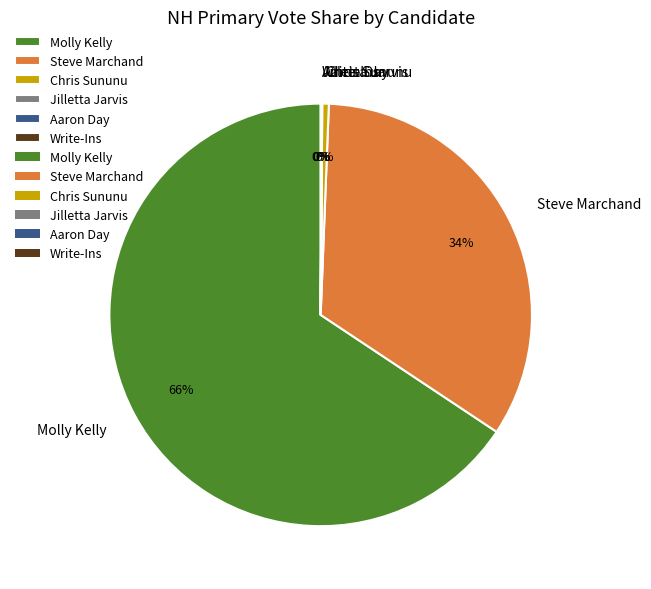

What is the ratio of the value at Molly Kelly to the value at Chris Sununu?

131.9